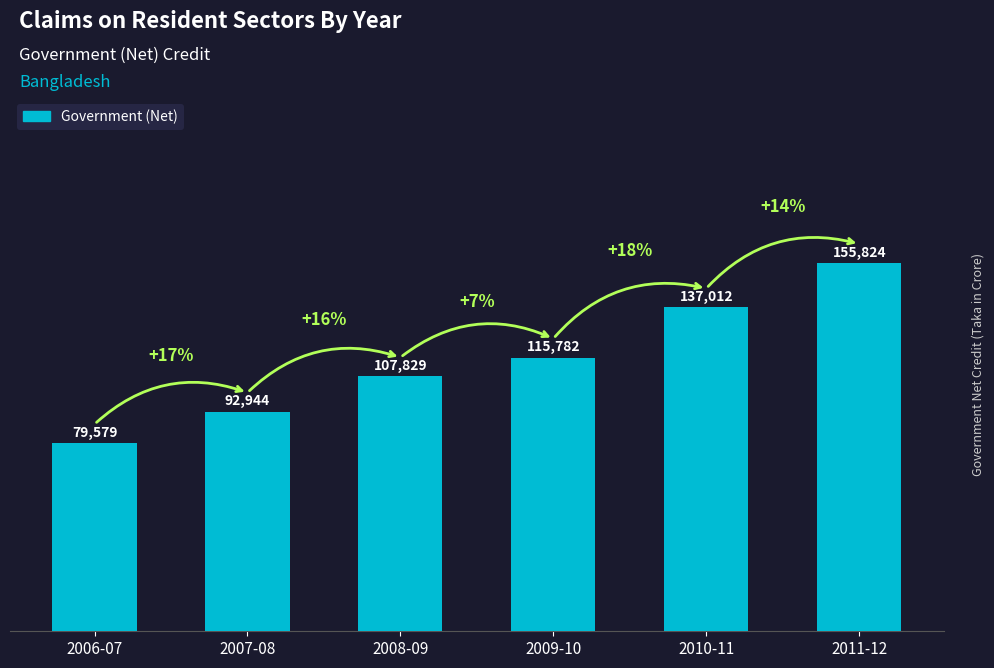

Where is the data nearest to the value 117701?

2009-10